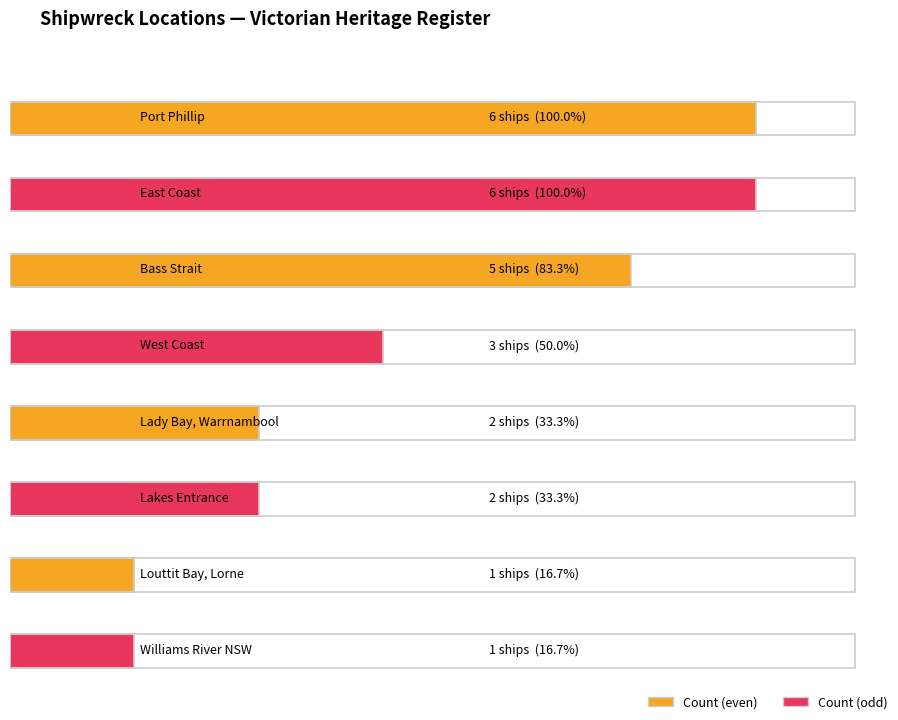

Reading left to right, list all the values displayed in this chart.

Port Phillip=6	East Coast=6	Bass Strait=5	West Coast=3	Lady Bay, Warrnambool=2	Lakes Entrance=2	Louttit Bay, Lorne=1	Williams River NSW=1